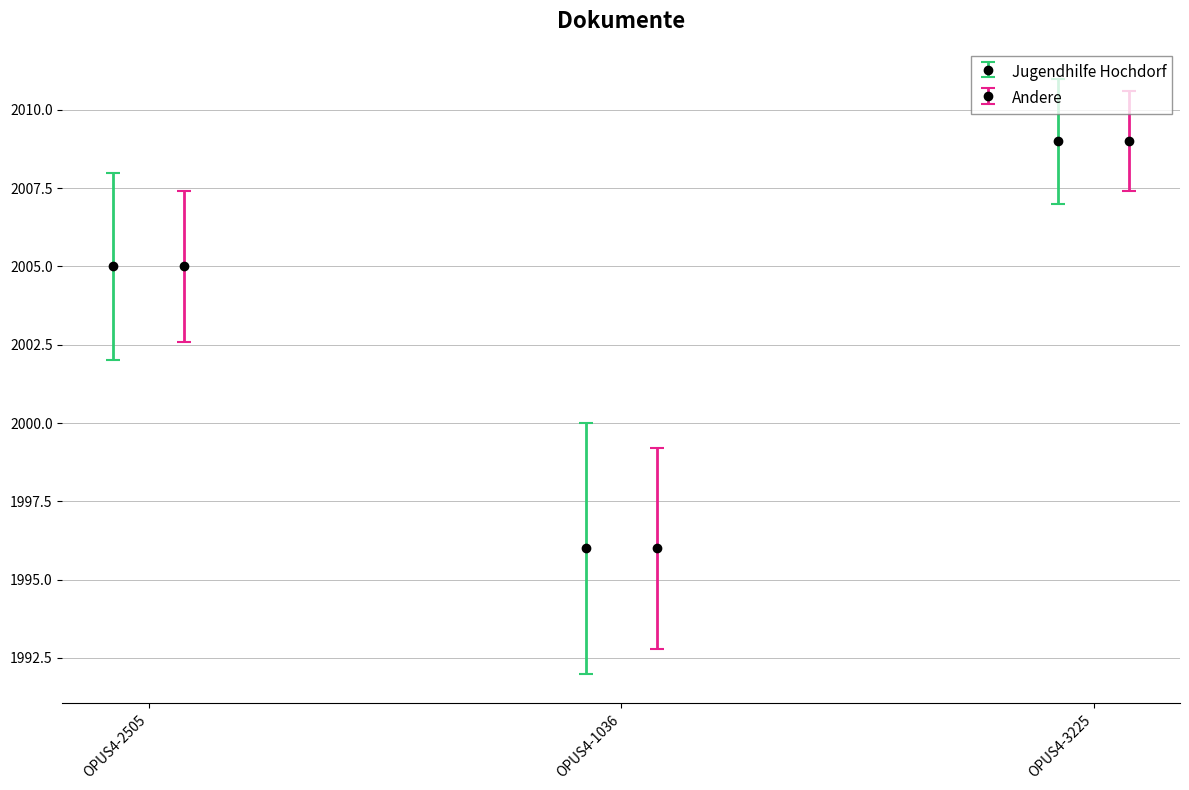

What is the minimum value for Jugendhilfe Hochdorf?

1996